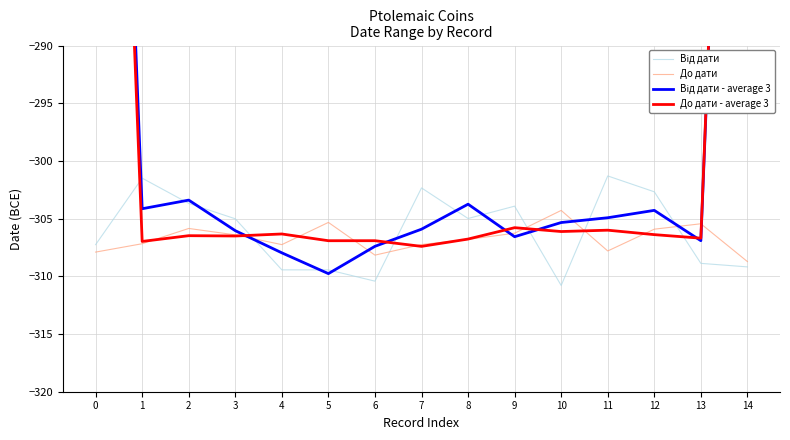

Reading right to left, what are all the values shown in this chart?

Від дати: -309.2	-308.9	-302.7	-301.3	-310.8	-303.9	-305.0	-302.3	-310.4	-309.4	-309.4	-305.0	-303.7	-301.5	-307.3
До дати: -308.7	-305.4	-305.9	-307.8	-304.3	-306.3	-306.8	-307.2	-308.2	-305.3	-307.3	-306.4	-305.9	-307.2	-307.9
Від дати - average 3: -206.0	-306.9	-304.3	-304.9	-305.3	-306.6	-303.7	-305.9	-307.4	-309.8	-308.0	-306.0	-303.4	-304.1	-202.9
До дати - average 3: -204.7	-306.7	-306.4	-306.0	-306.1	-305.8	-306.8	-307.4	-306.9	-306.9	-306.3	-306.5	-306.5	-307.0	-205.0